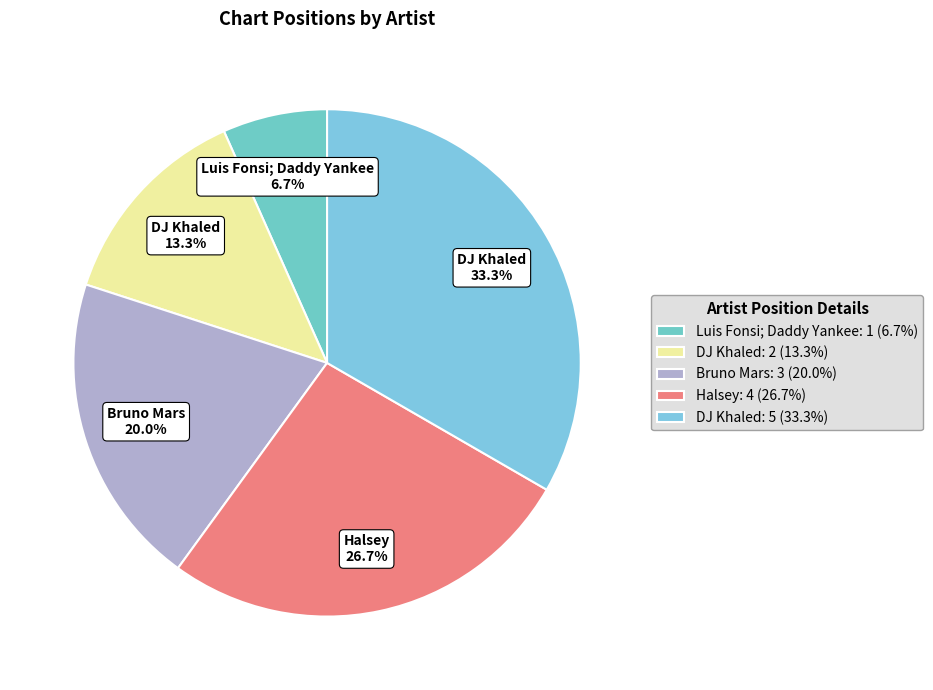

How many slices are in this pie chart?

5